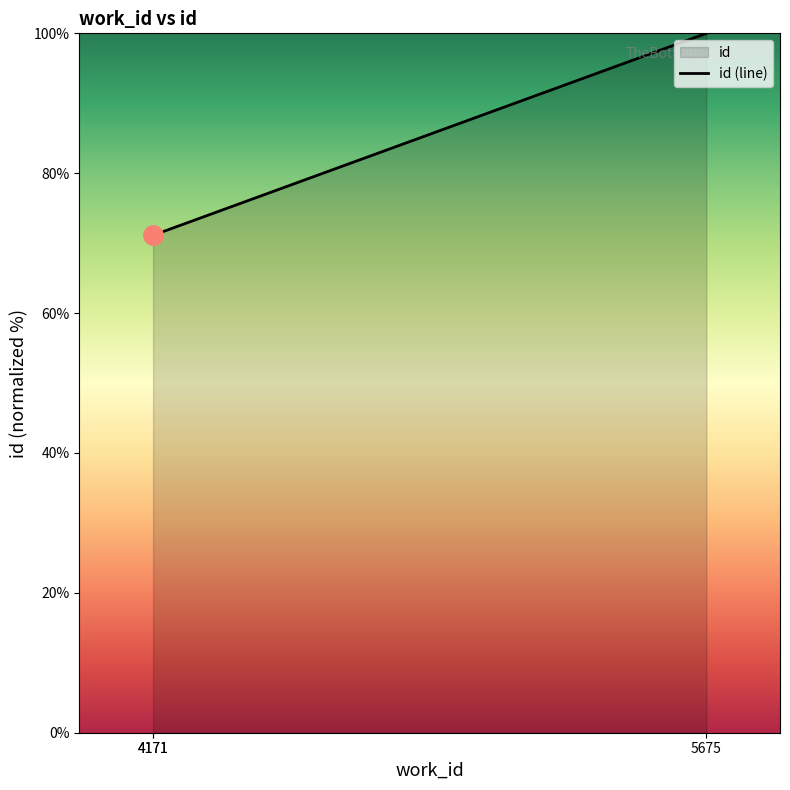

What is the value of the 1st point from the left?

71.1